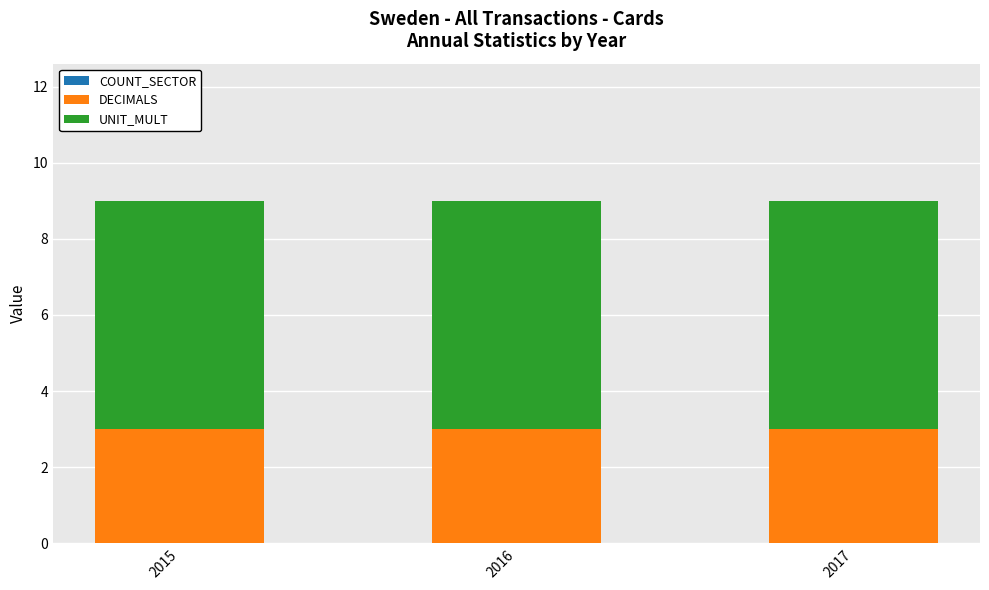

What is the total value across all series at 2015?

9